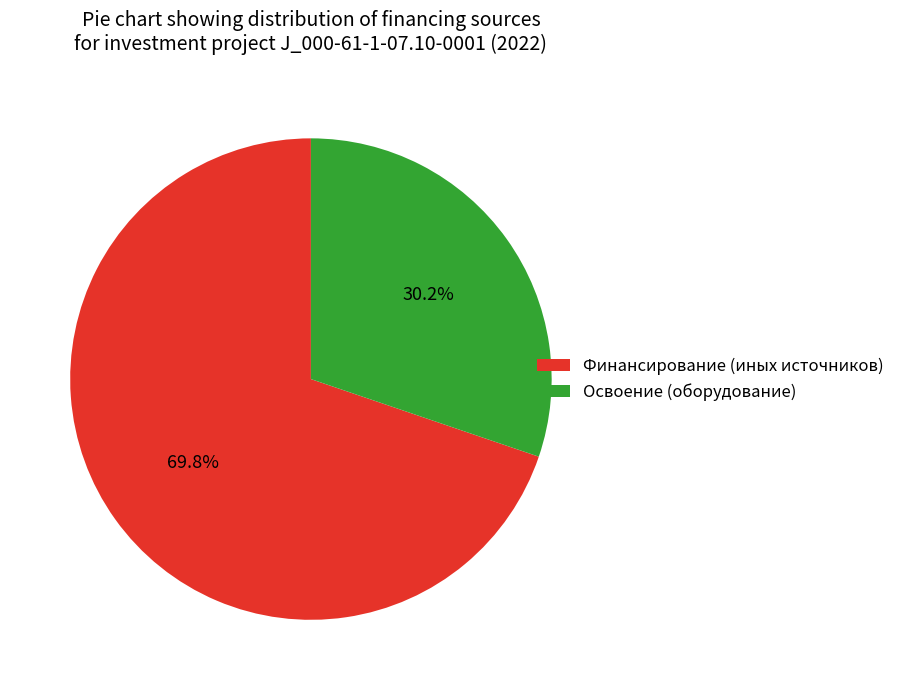

Rank the categories by value from highest to lowest.

Финансирование (иных источников), Освоение (оборудование)